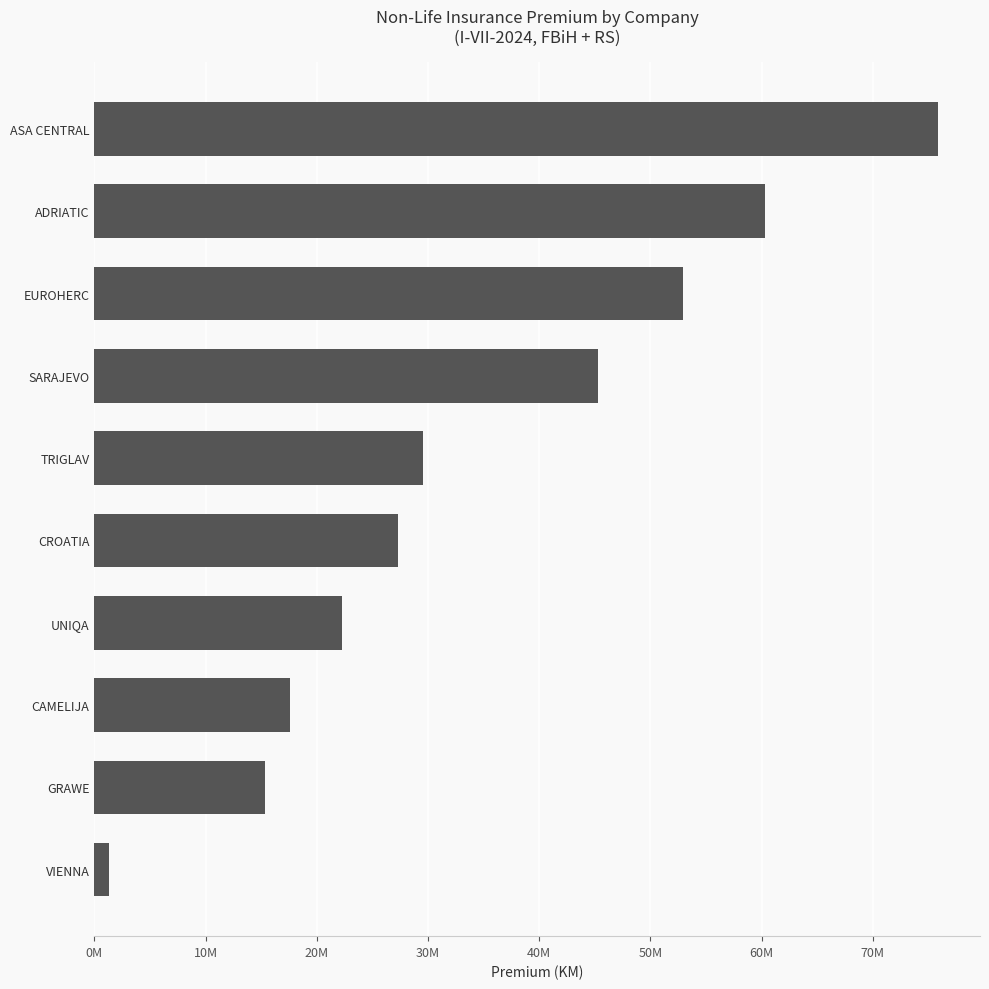

Rank the categories by value from highest to lowest.

ASA CENTRAL, ADRIATIC, EUROHERC, SARAJEVO, TRIGLAV, CROATIA, UNIQA, CAMELIJA, GRAWE, VIENNA